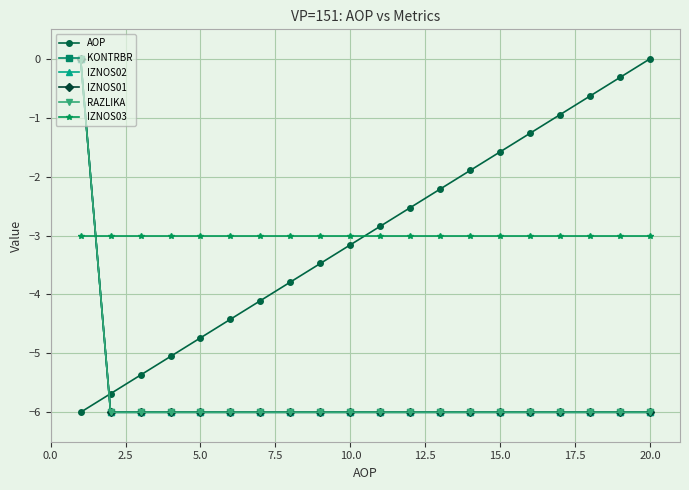

Does the chart have visible grid lines?

Yes